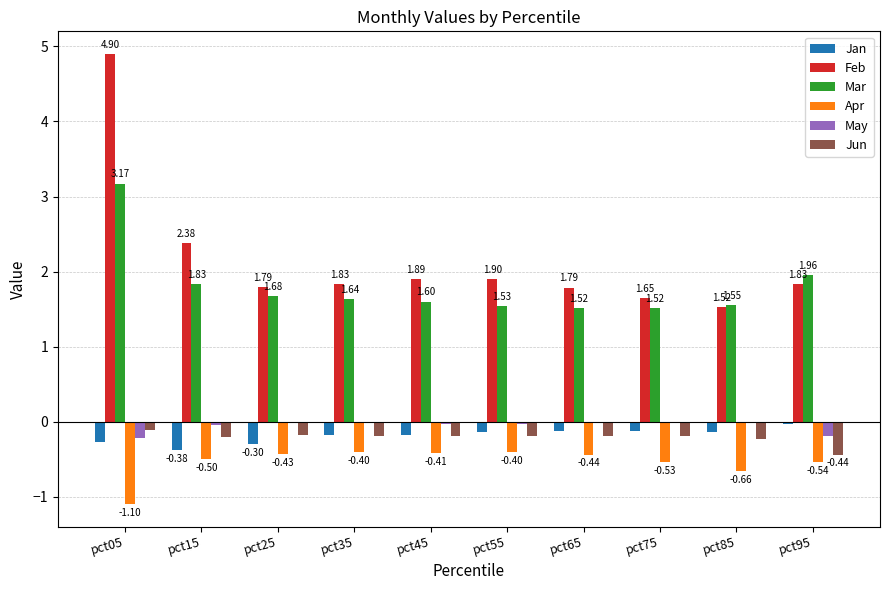

The value of Feb at pct65 is 1.1. True or false?

False